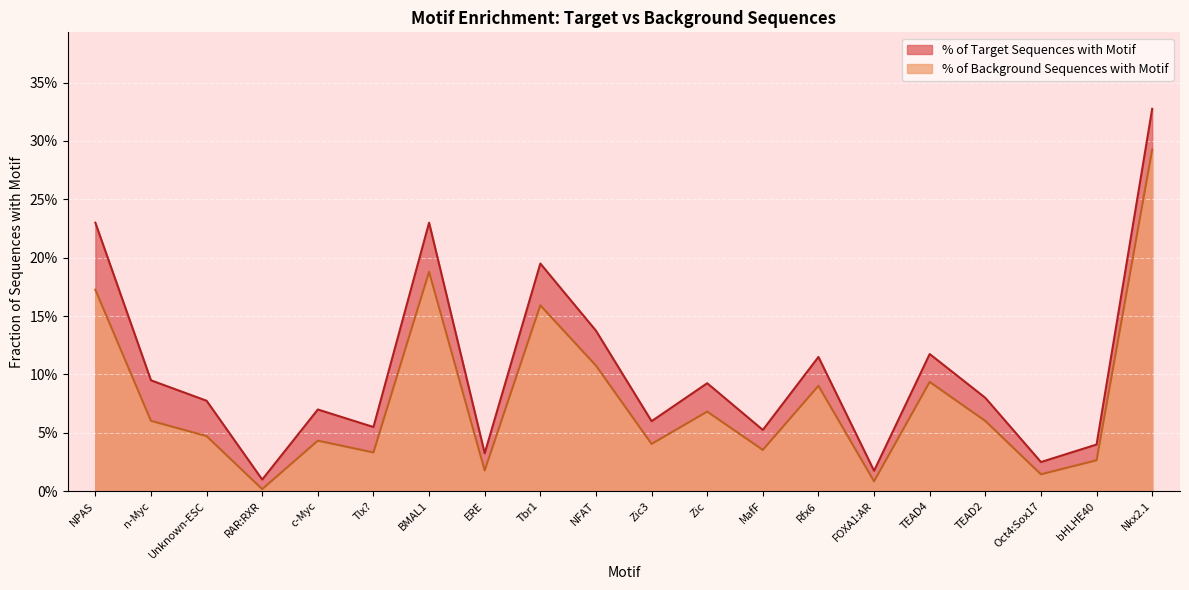

True or false: % of Target Sequences with Motif and % of Background Sequences with Motif cross at least once.

False